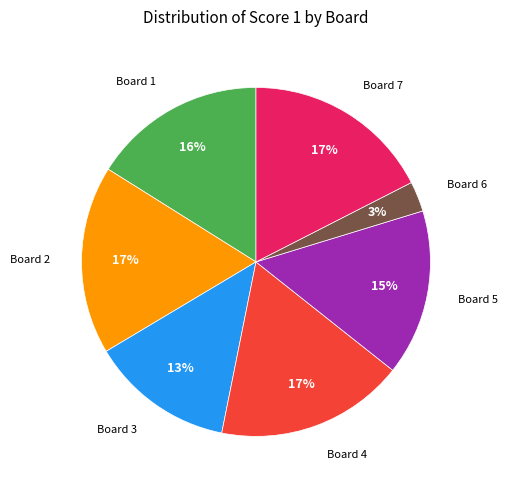

How many segments does this pie chart have?

7